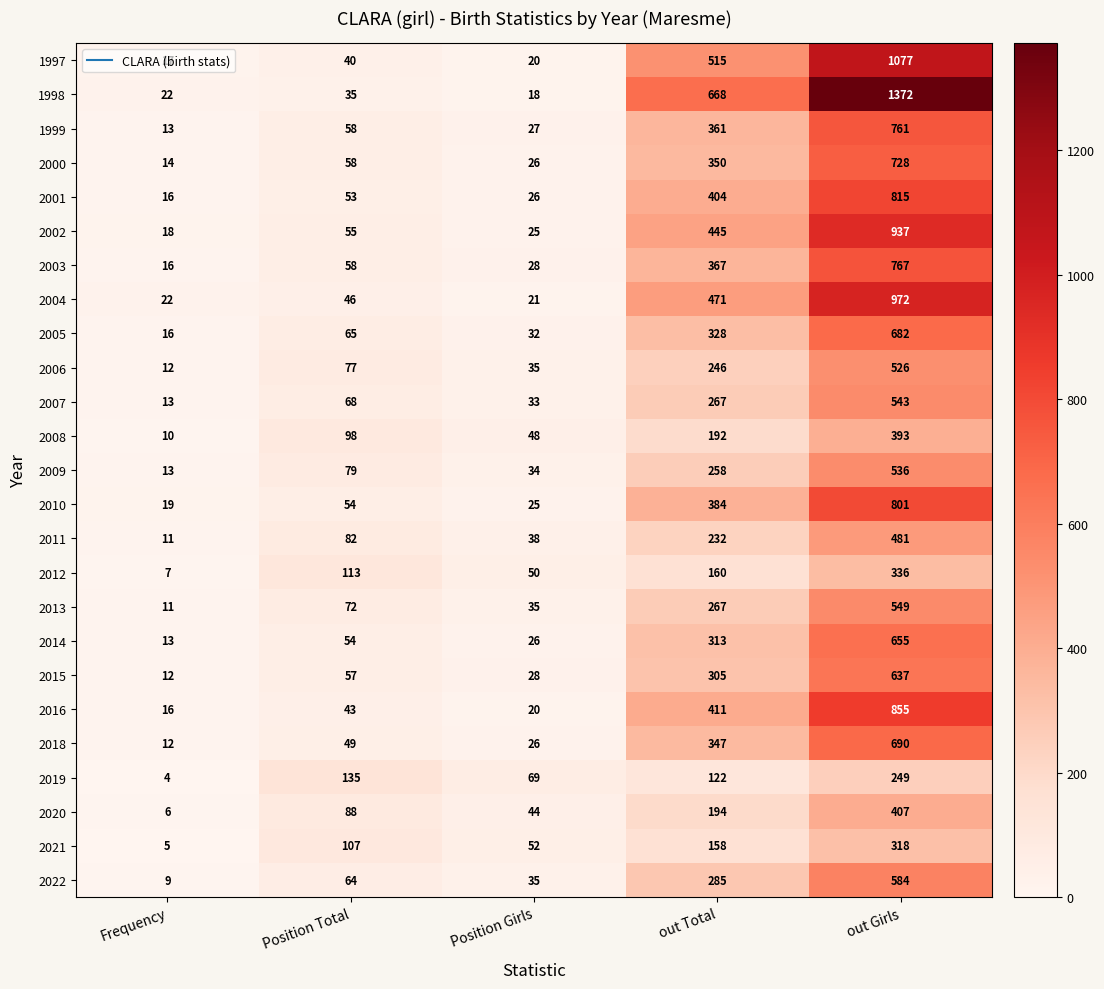

What is the sum of the 2012 values at out Total and Frequency?

167